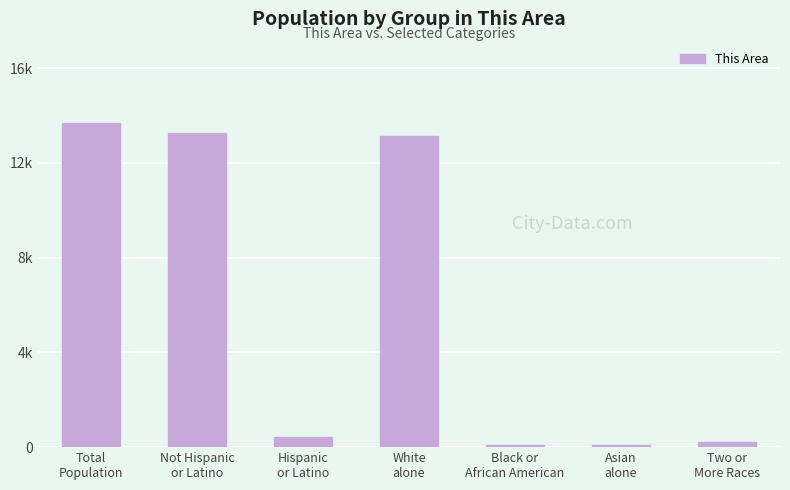

What is the value of the 4th bar from the left?

13147